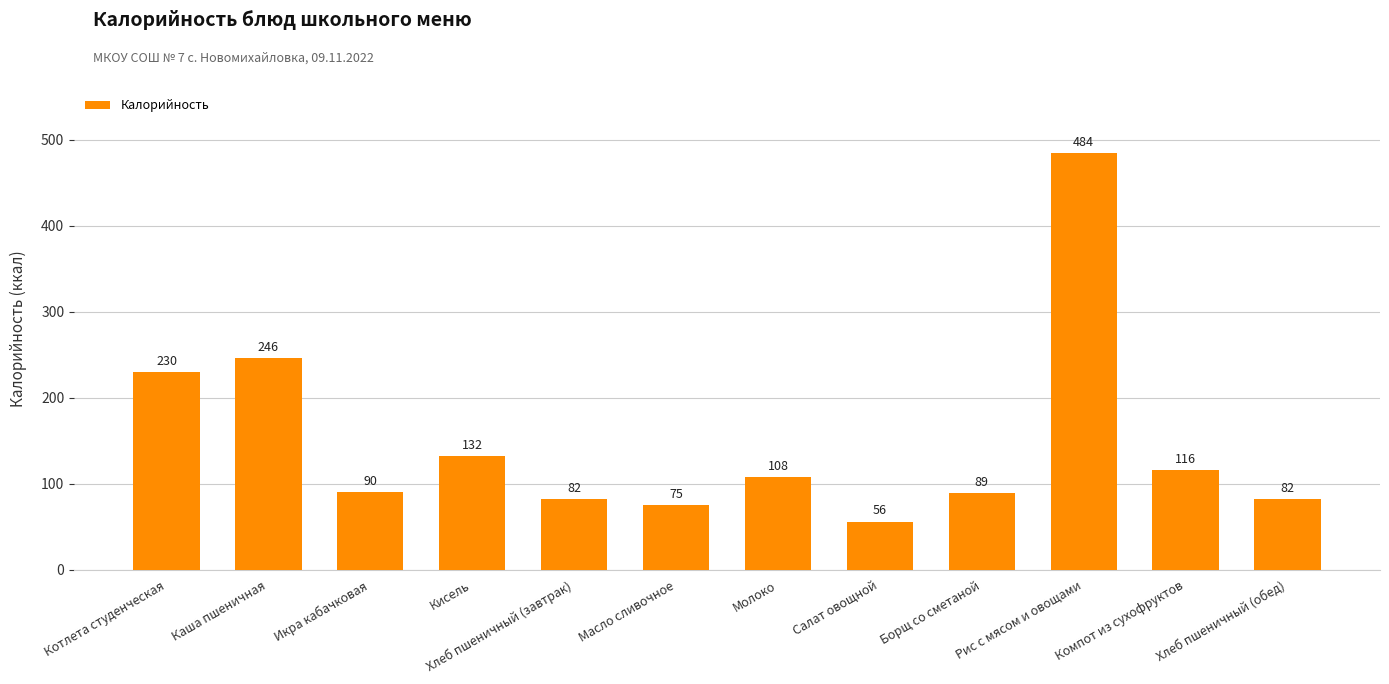

Which category has the highest value across all series?

Рис с мясом и овощами